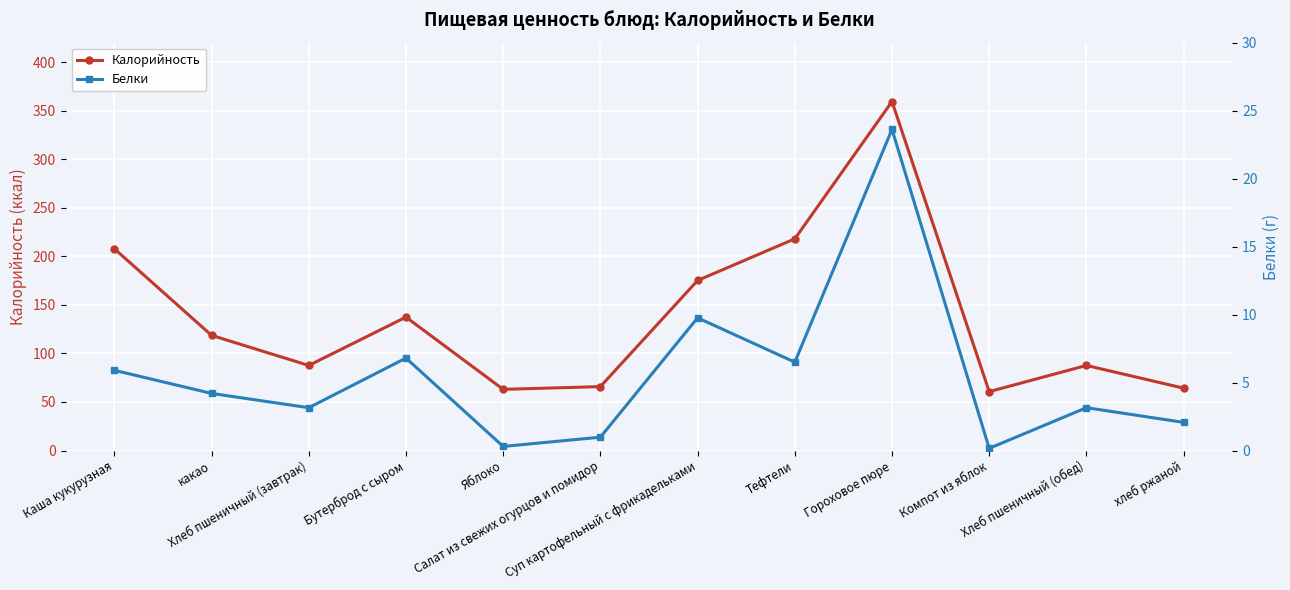

What value does the Калорийность series have at Яблоко?

63.0